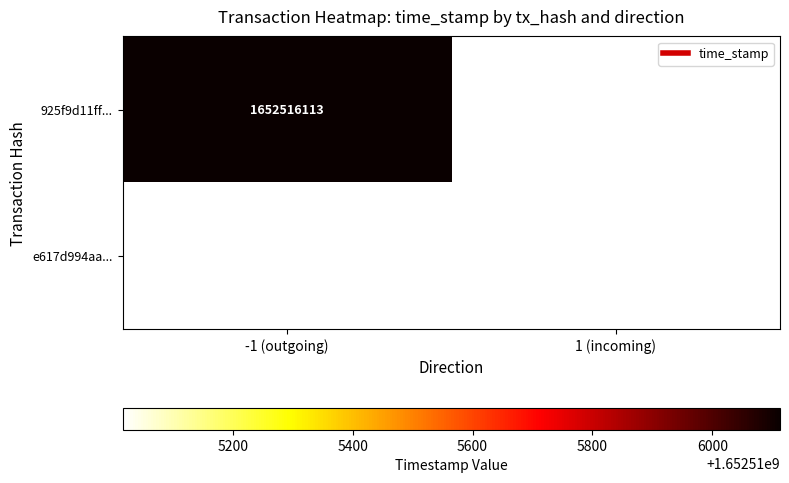

How many values in the e617d994aa8fa08c083d23160669a610177f8b7 series are below 1652515016?

1